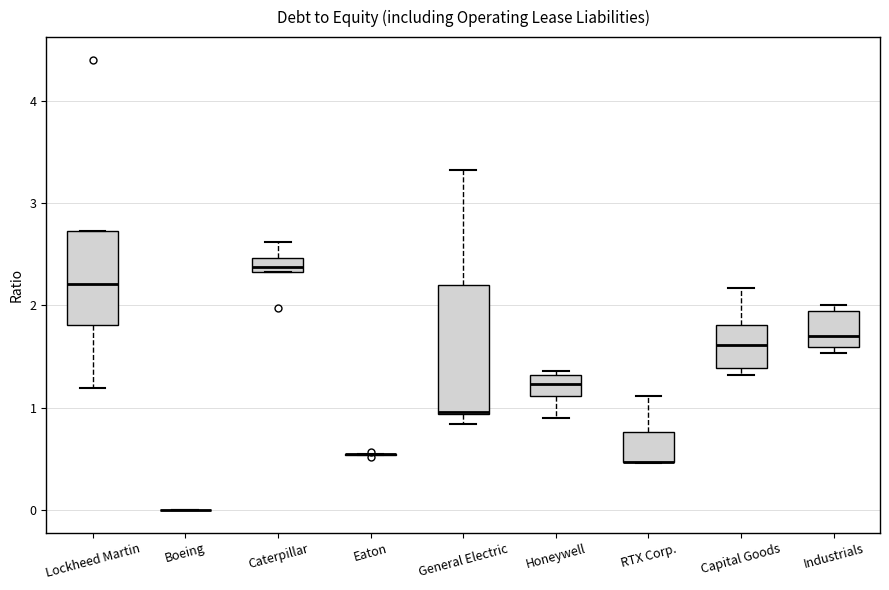

Which box is the tallest, from its lower edge to its upper edge?

General Electric